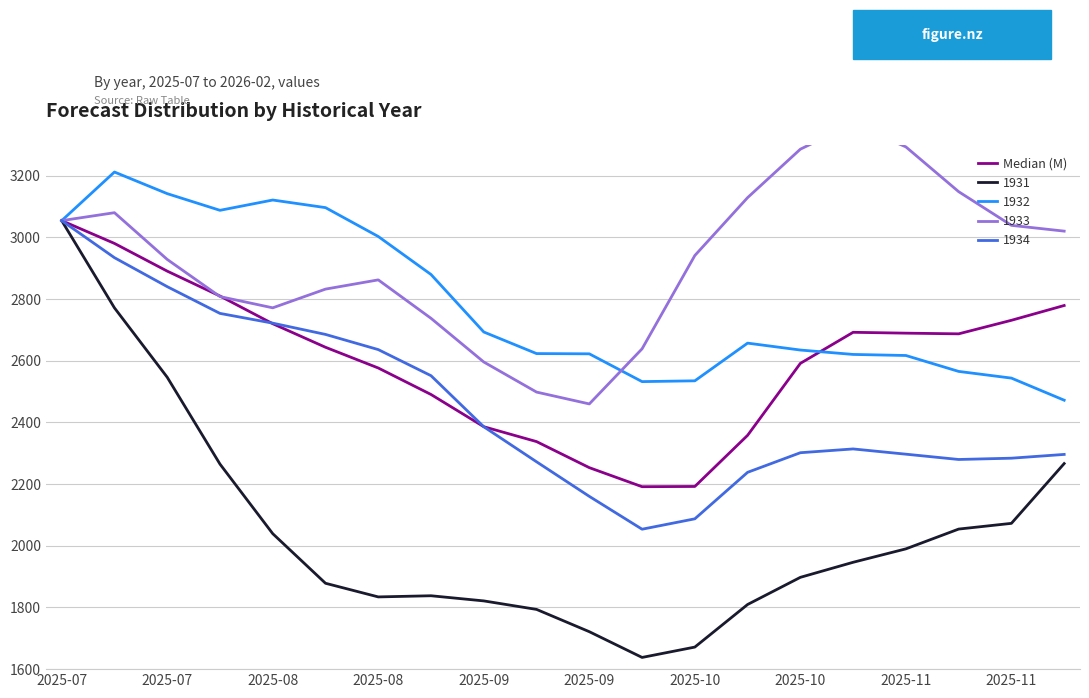

What is the value of the 7th point from the left?

2576.3